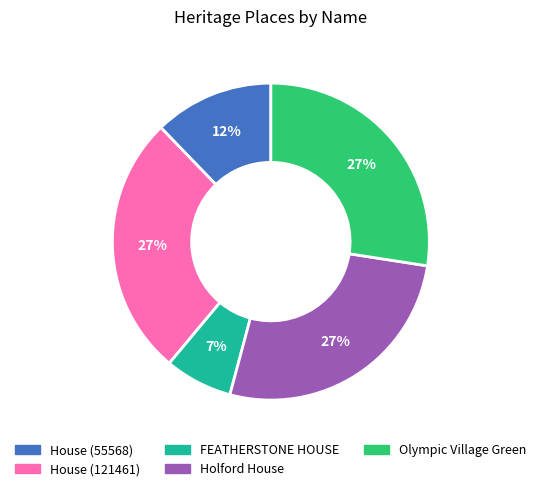

True or false: Holford House accounts for 27% of the total.

True